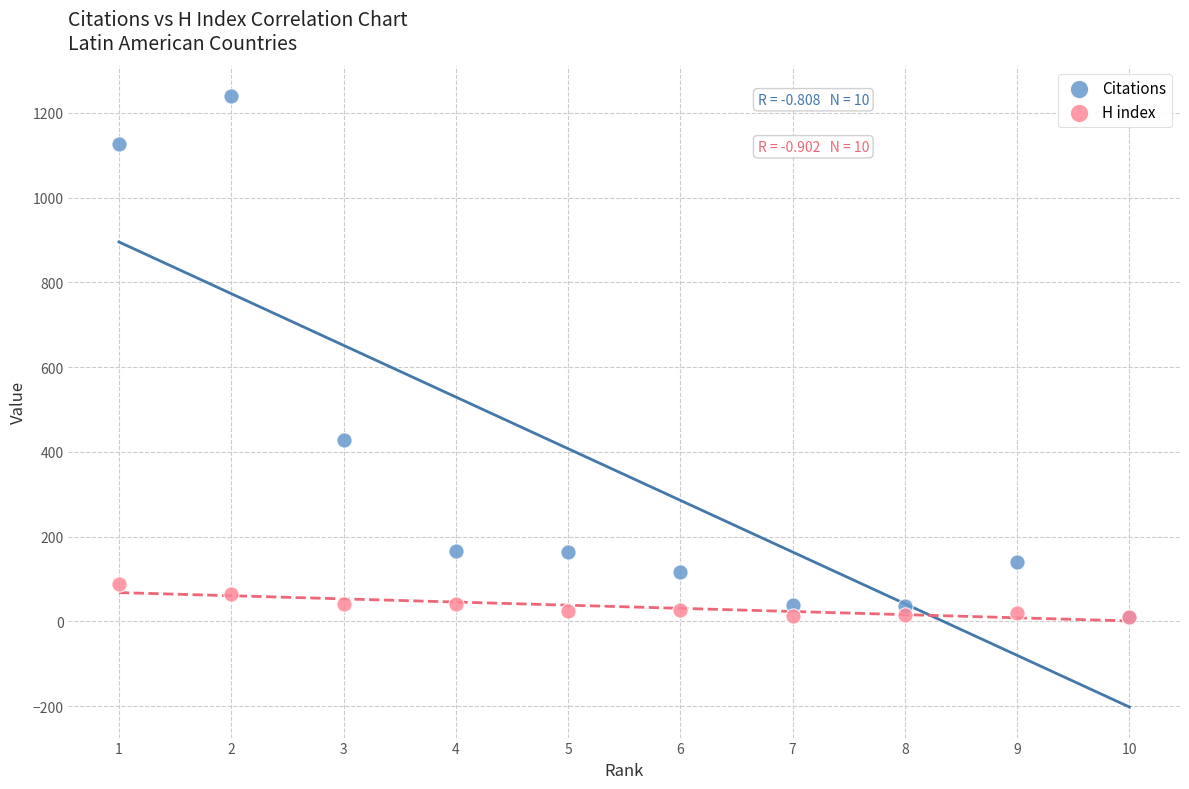

Which series has the largest Y range (max minus min)?

Citations